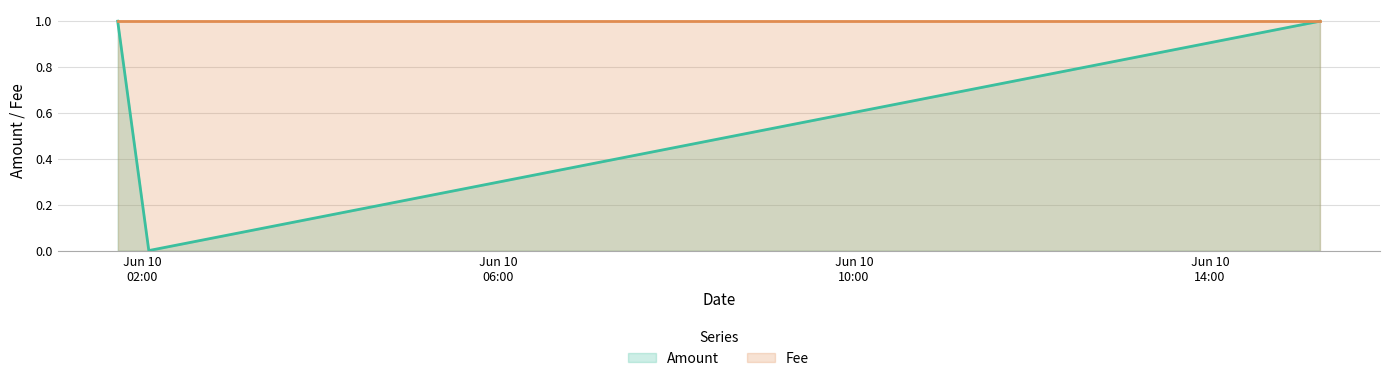

What is the value of the 1st point from the left?

1